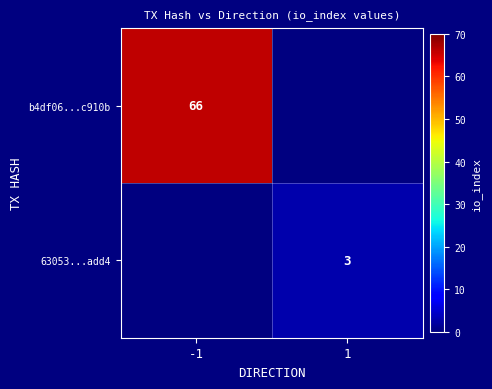

The b4df06...c910b series shows 66 at -1. True or false?

True